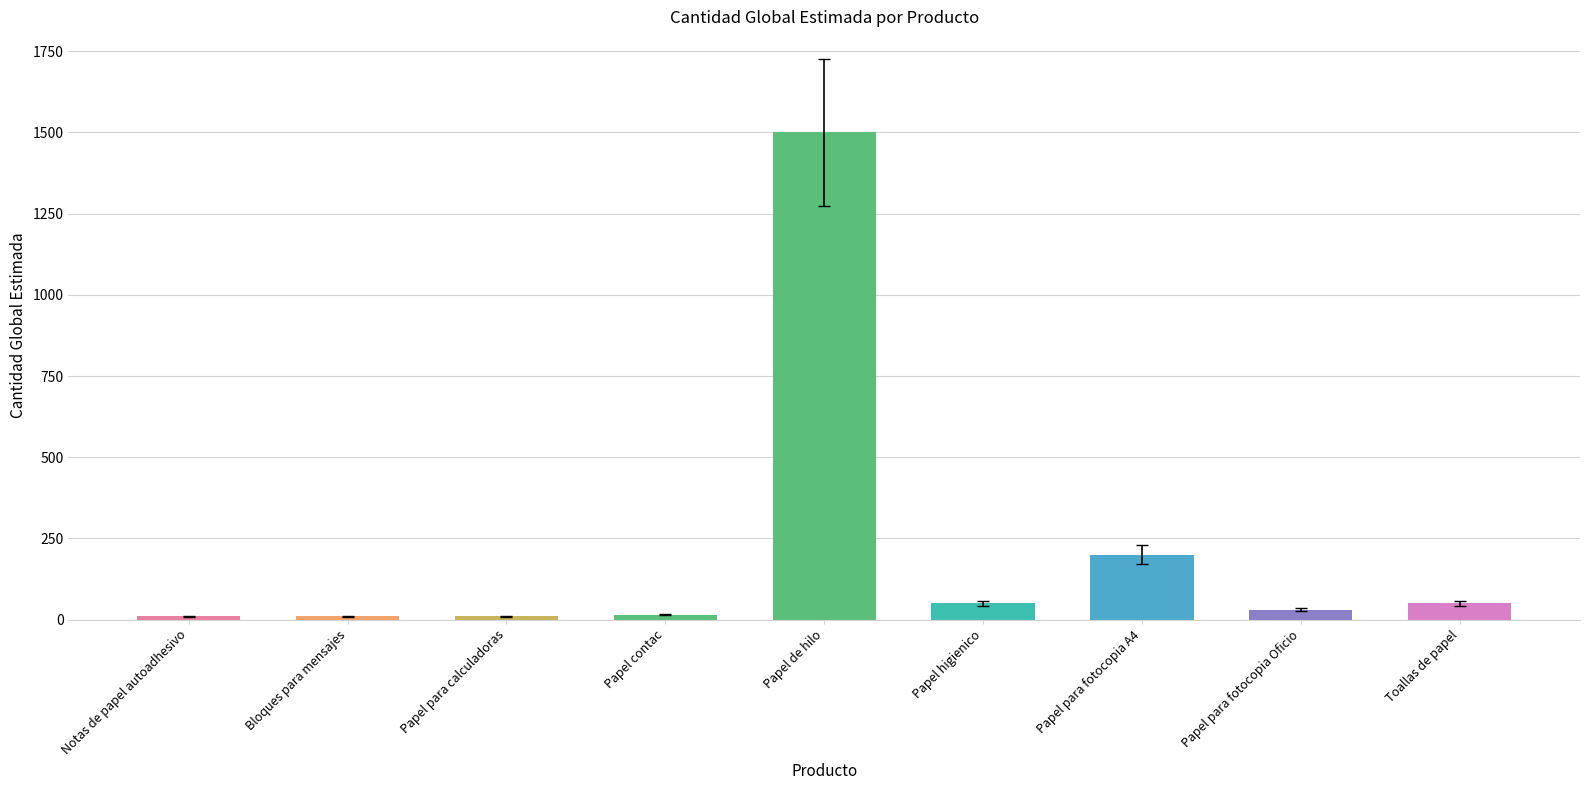

What is the average value?

208